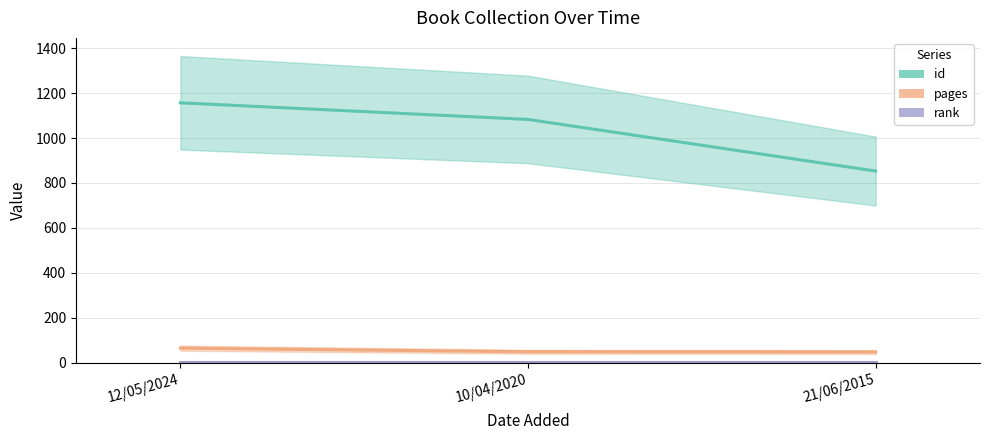

At 10/04/2020, list the series in order from largest to smallest.

id, pages, rank